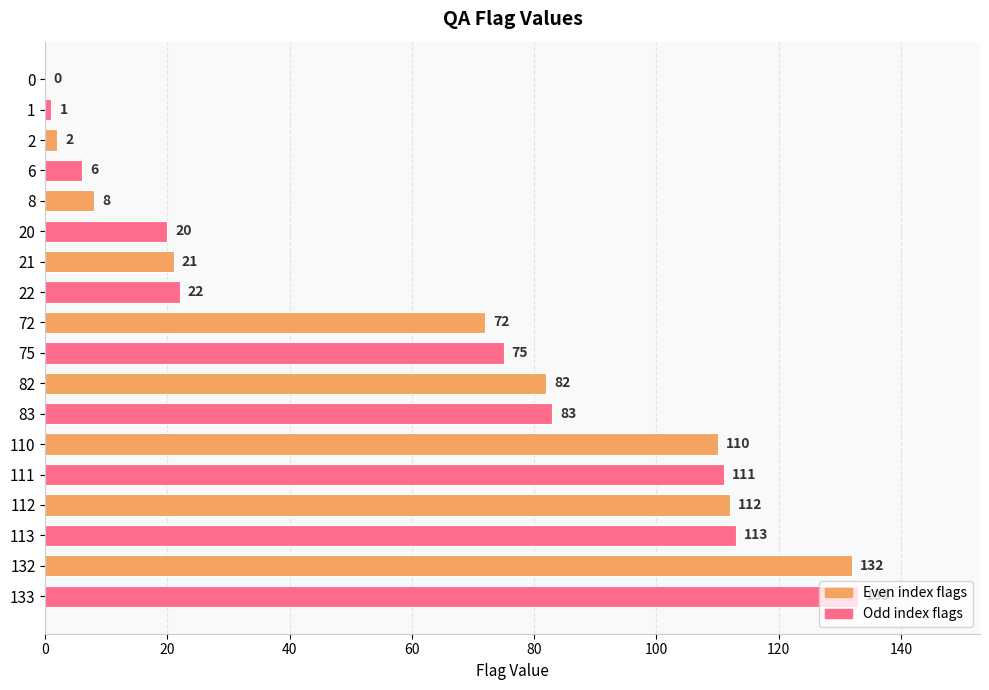

At which category does the chart reach its peak across all series?

133